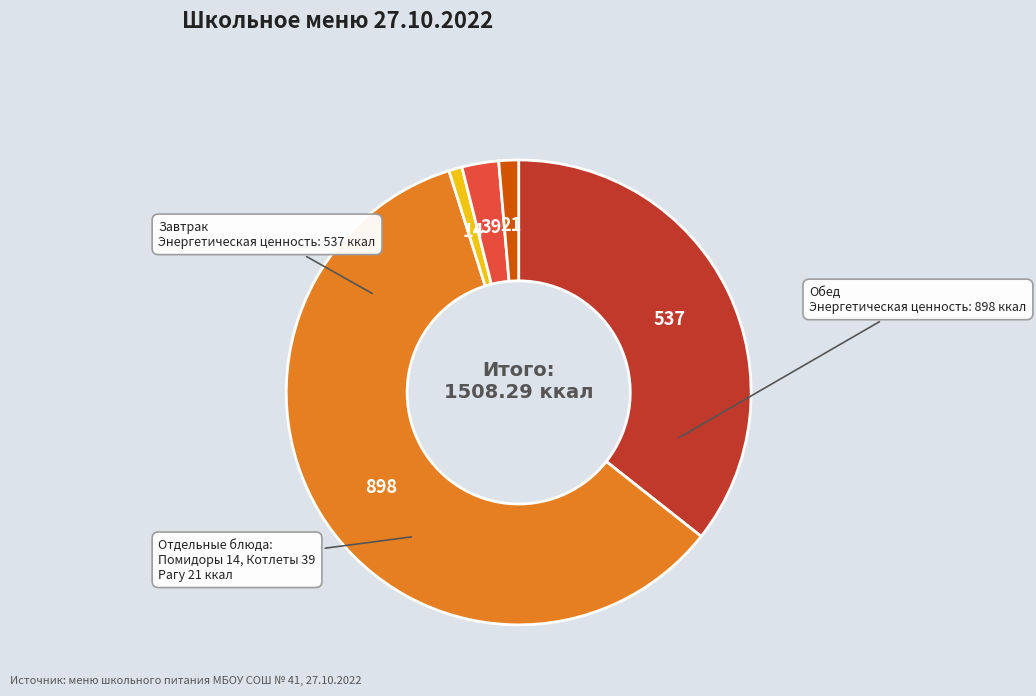

Count the number of slices in the pie.

5